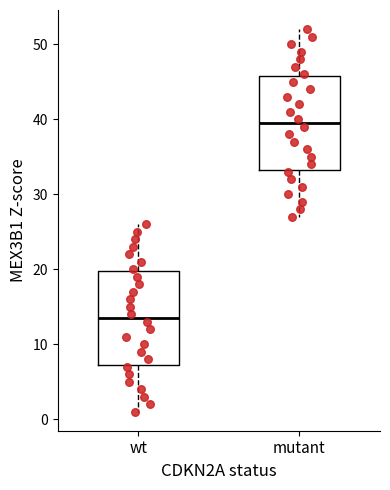

Which box's median line is the lowest?

wt